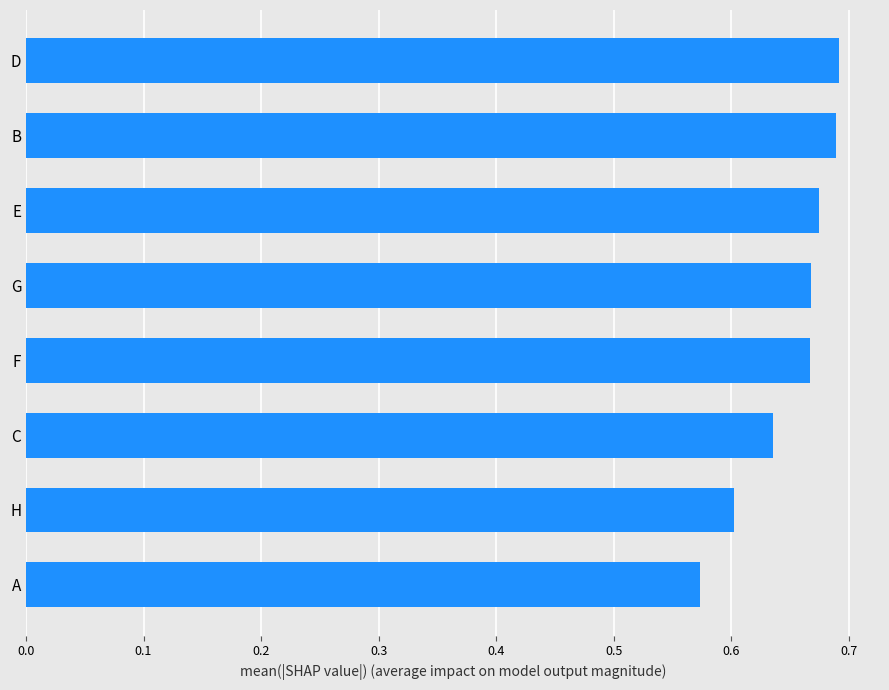

Which label corresponds to the smallest value in the chart?

A